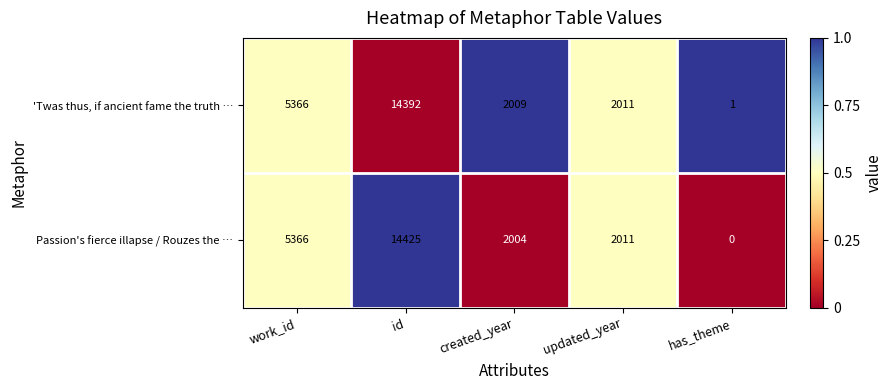

Reading right to left, what are all the values shown in this chart?

'Twas thus, if ancient fame the truth …: has_theme=1	updated_year=2011	created_year=2009	id=14392	work_id=5366
Passion's fierce illapse / Rouzes the …: has_theme=0	updated_year=2011	created_year=2004	id=14425	work_id=5366